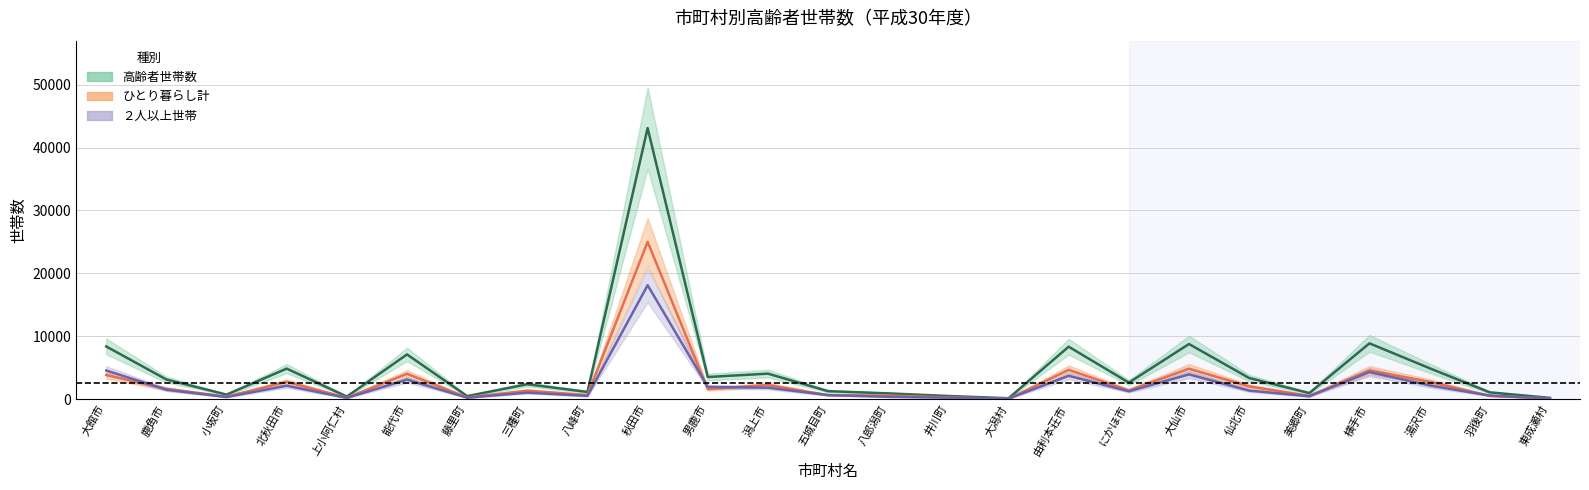

What is the difference between the ２人以上世帯 values at 八峰町 and 三種町?

523